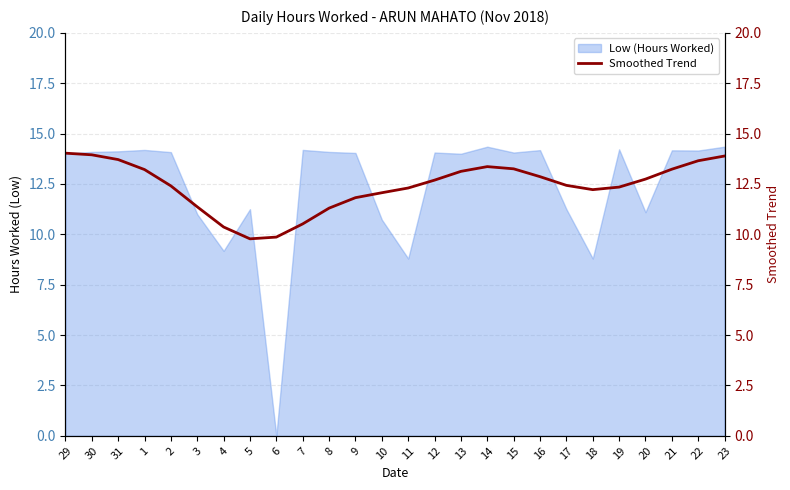

What is the change in value from 10 to 18?

+0.2